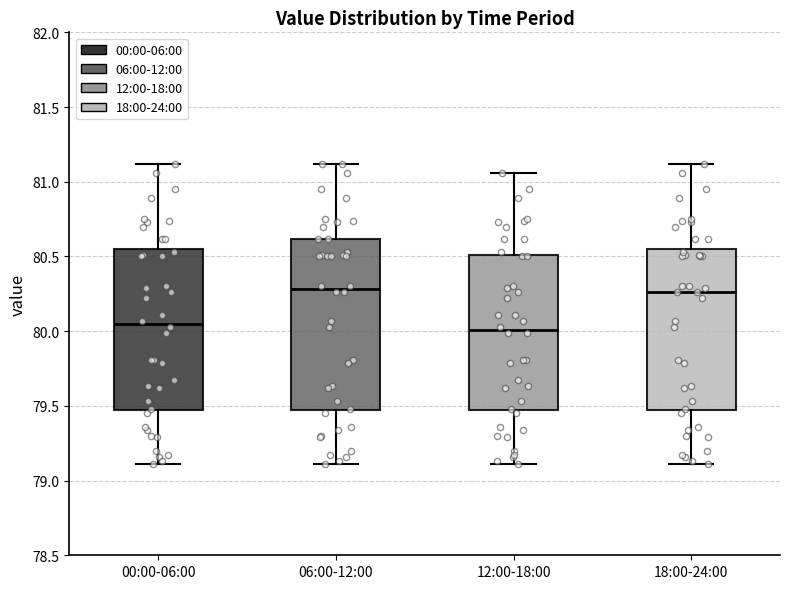

Comparing the boxes themselves (not the whiskers), which one is the tallest?

06:00-12:00